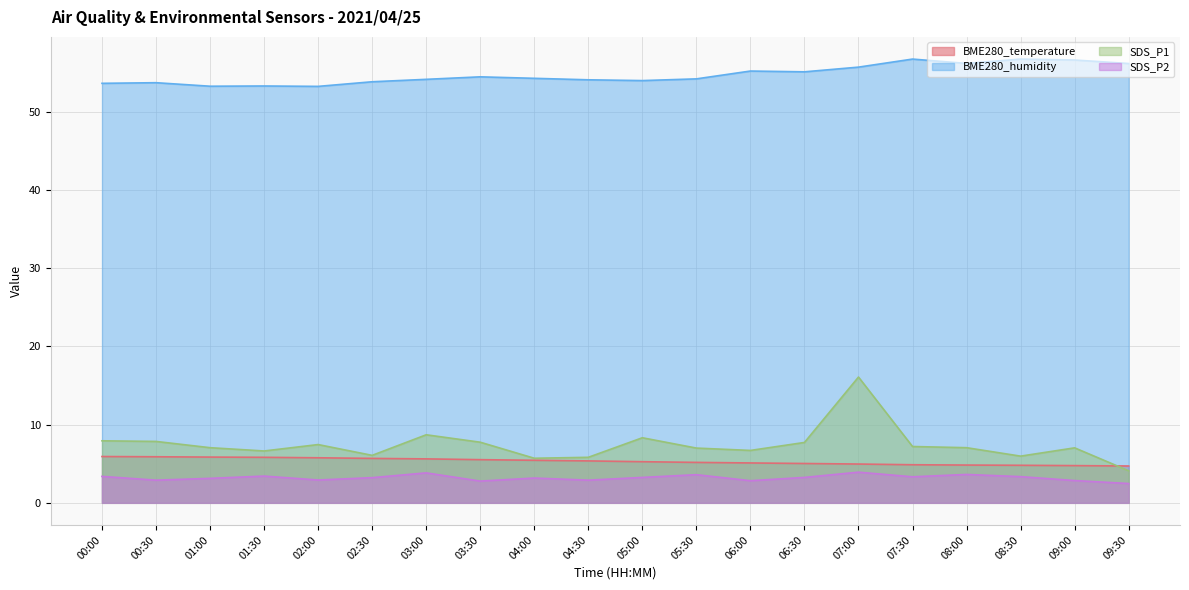

True or false: BME280_humidity and BME280_temperature intersect in this chart.

False